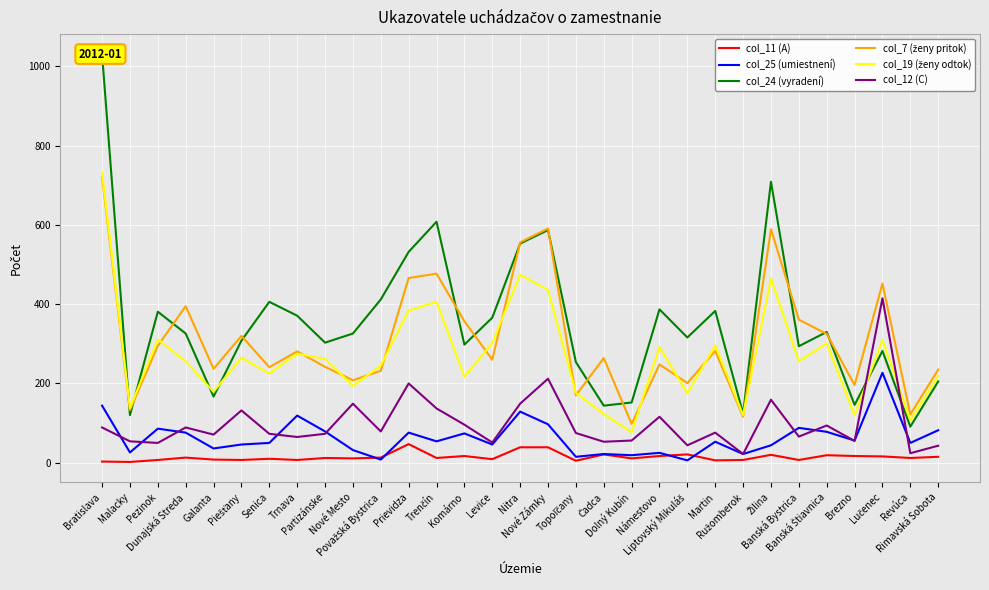

Which has a higher value, Dolný Kubín or Nové Mesto?

Dolný Kubín